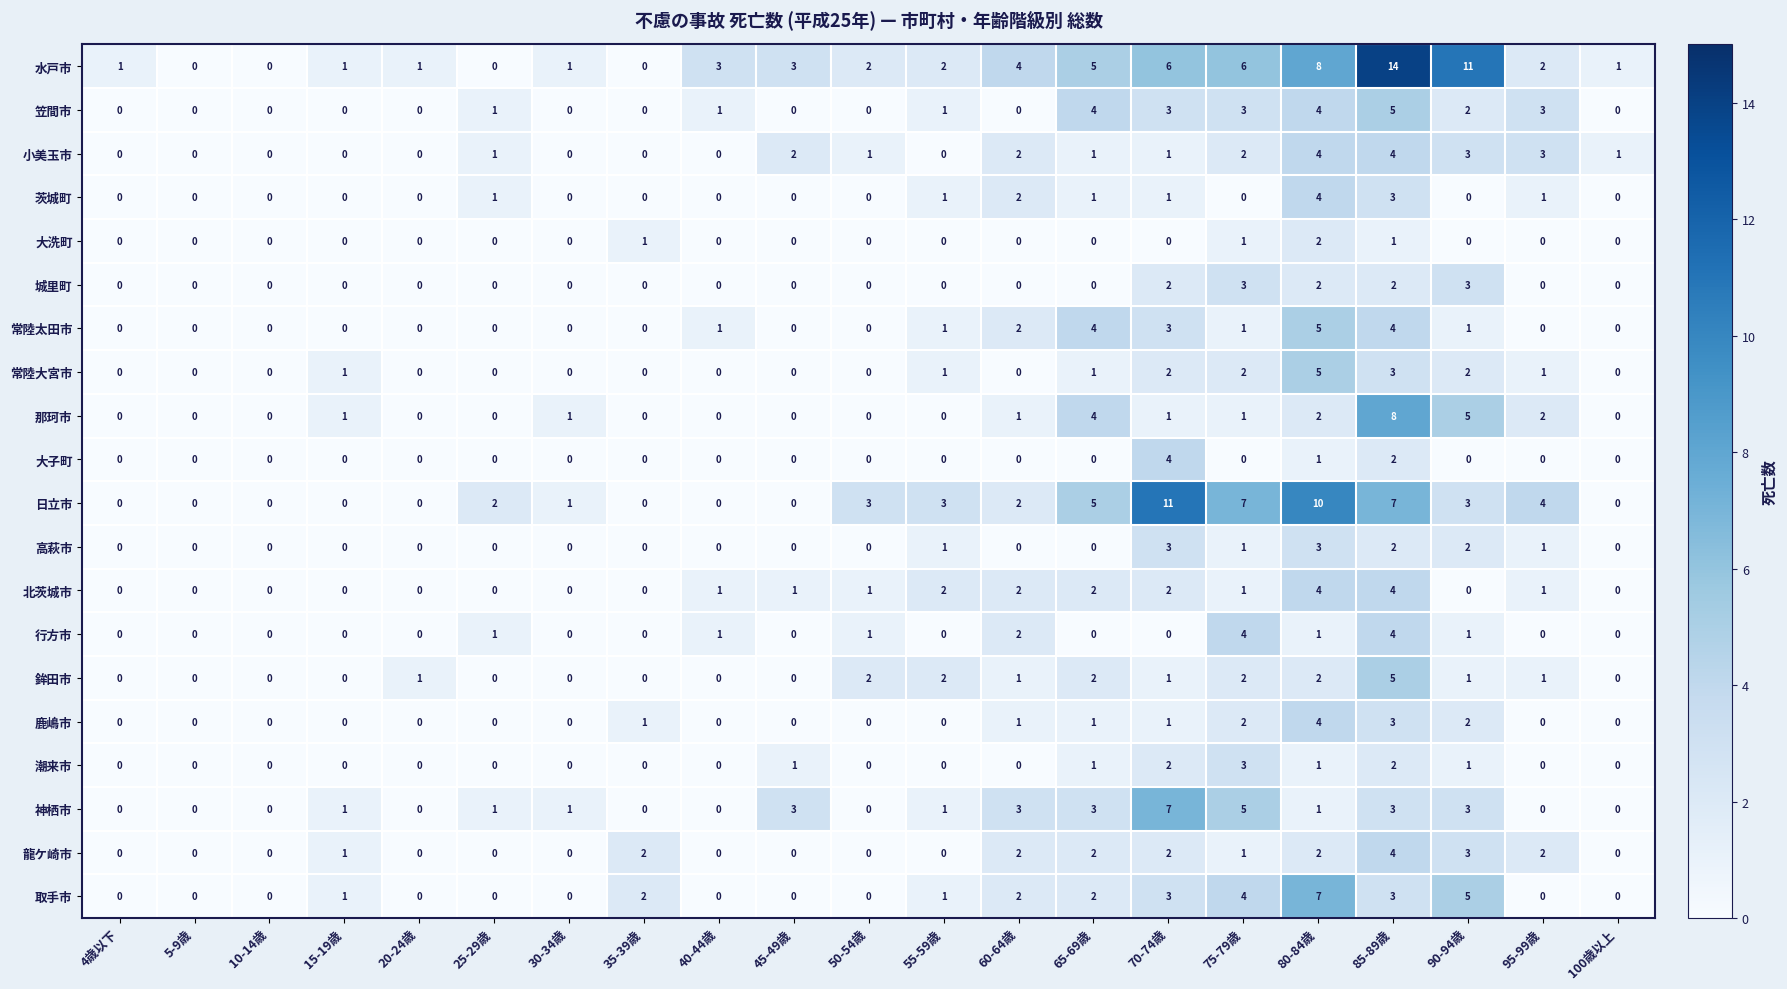

What is the difference between the 常陸太田市 values at 90-94歳 and 80-84歳?

4